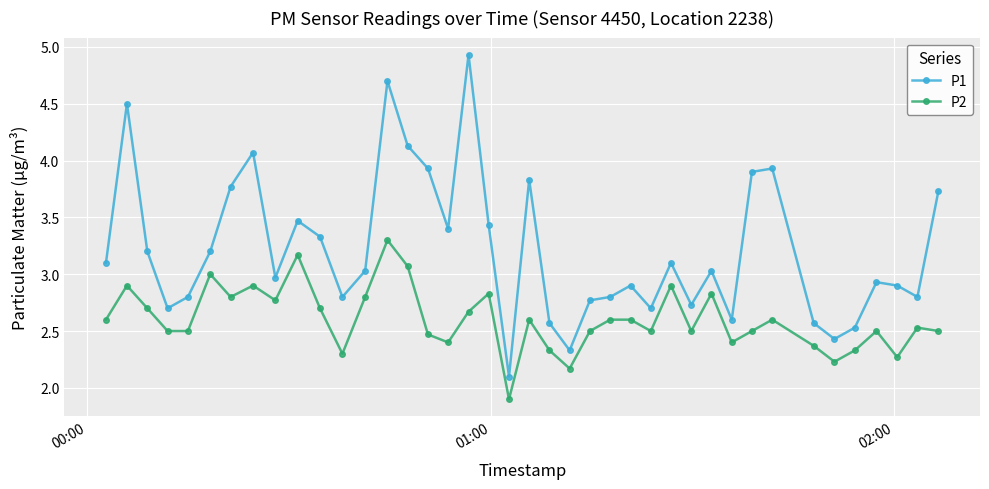

At how many categories does at least one series exceed 2?

40